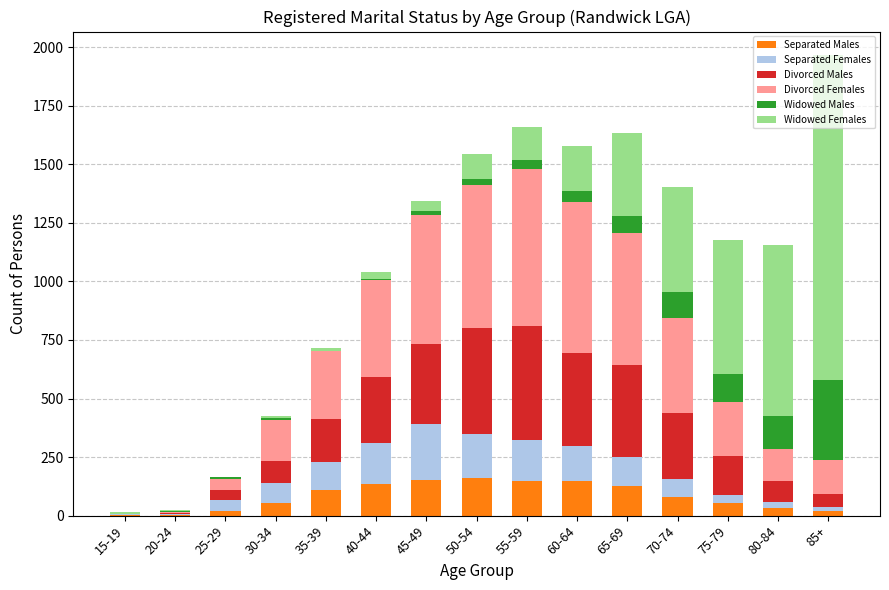

Are the bars horizontal?

No